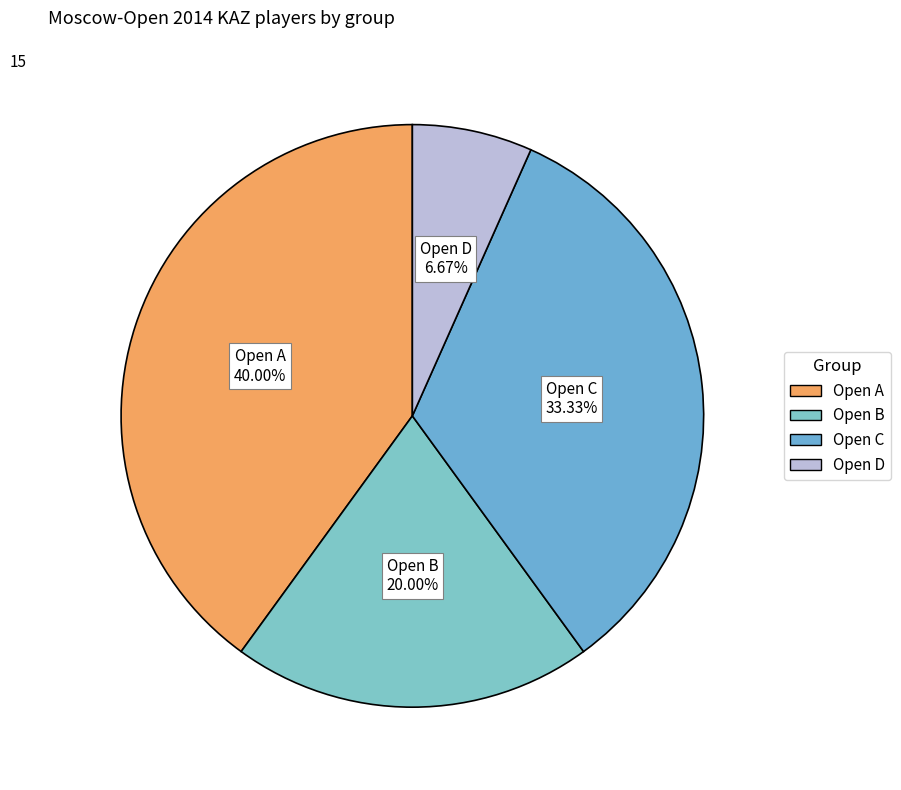

To the nearest percent, what portion does Open A represent?

40%